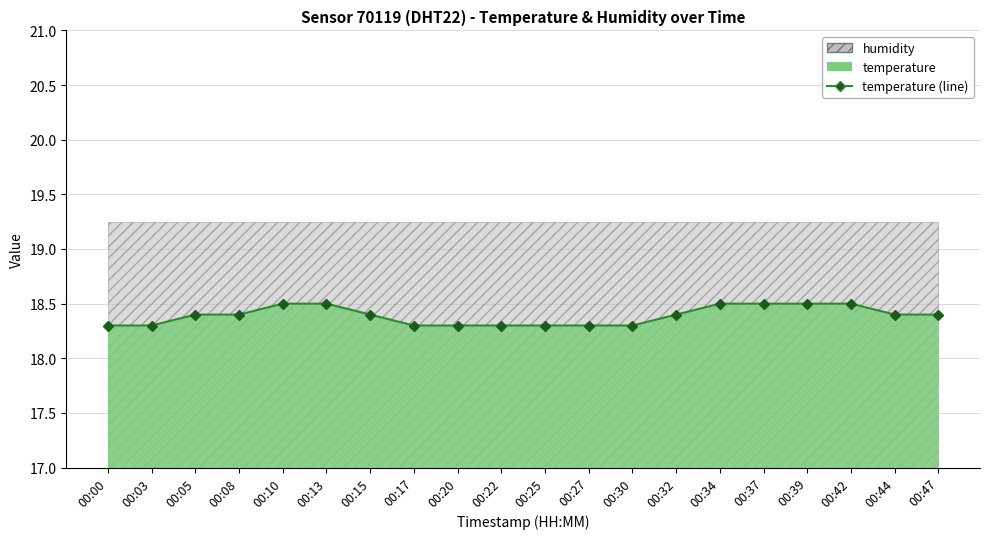

Reading left to right, extract all data points from this chart.

00:00=18.3	00:03=18.3	00:05=18.4	00:08=18.4	00:10=18.5	00:13=18.5	00:15=18.4	00:17=18.3	00:20=18.3	00:22=18.3	00:25=18.3	00:27=18.3	00:30=18.3	00:32=18.4	00:34=18.5	00:37=18.5	00:39=18.5	00:42=18.5	00:44=18.4	00:47=18.4